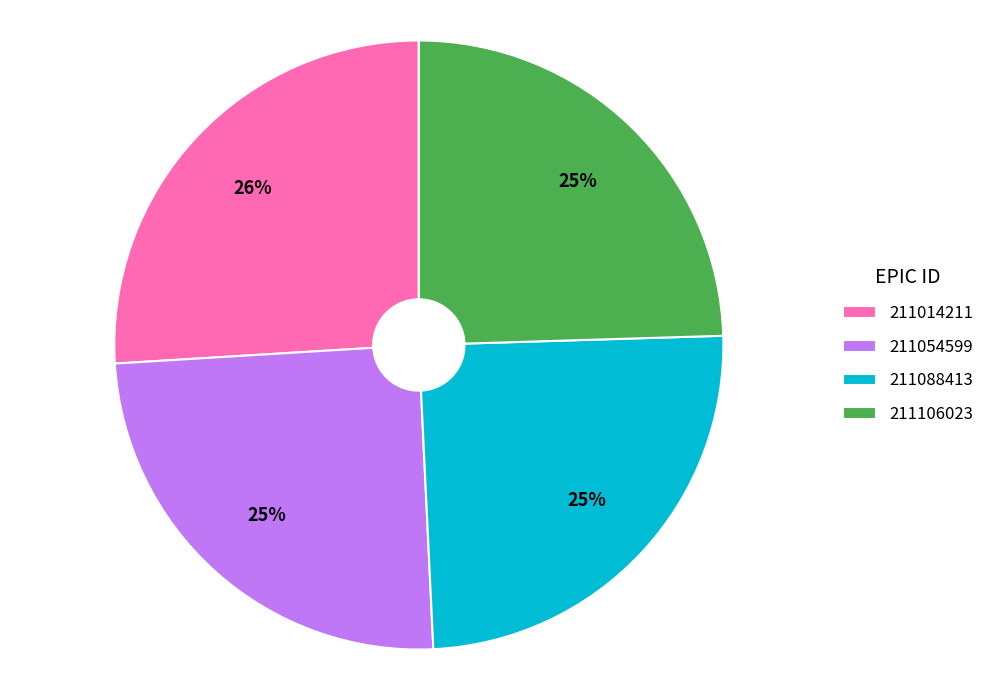

What is the largest slice in the pie chart?

211014211